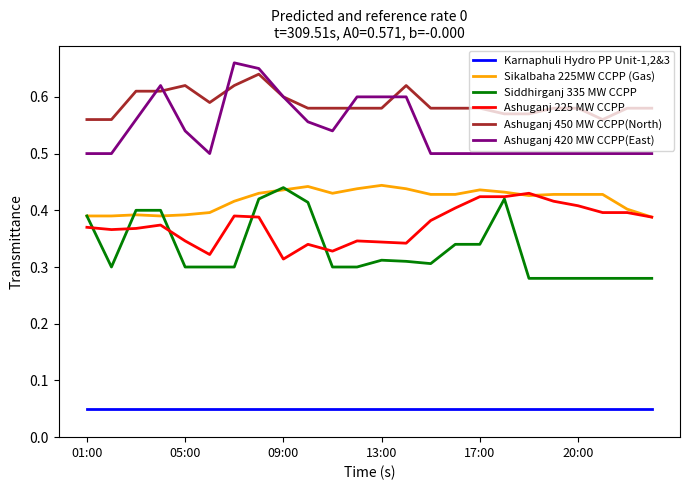

At how many categories does at least one series exceed 0?

24